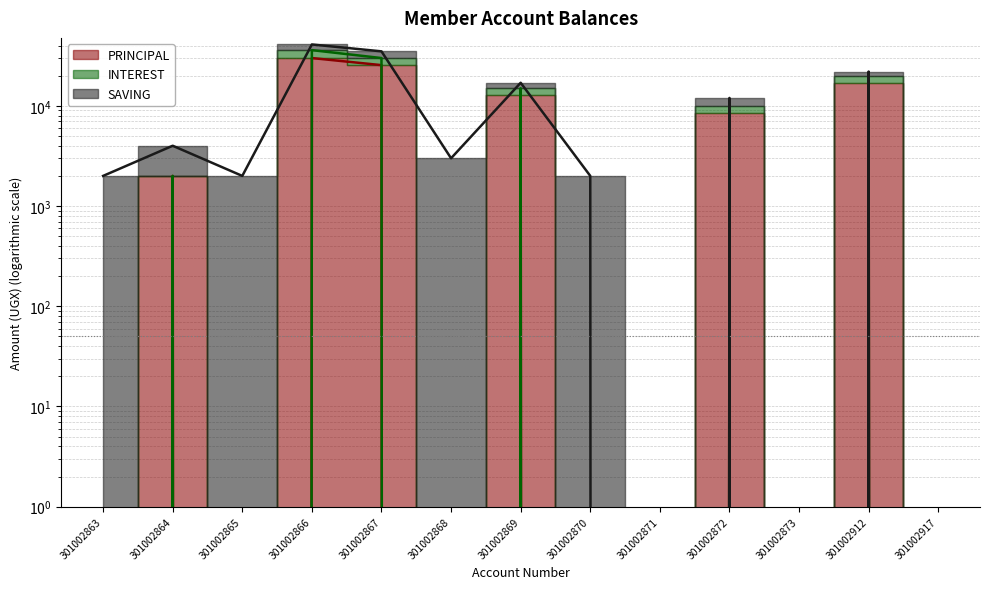

Does the chart have visible grid lines?

Yes